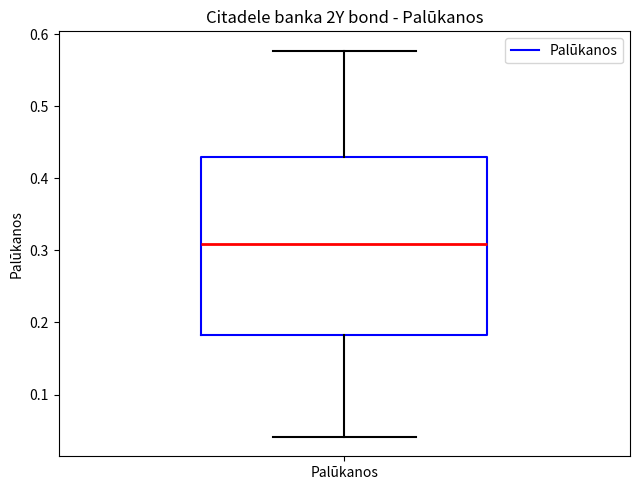

Where is the upper edge of the box for Palūkanos on the y-axis? The values are not printed on the chart, so give them approximately, as read against the axis.

0.43